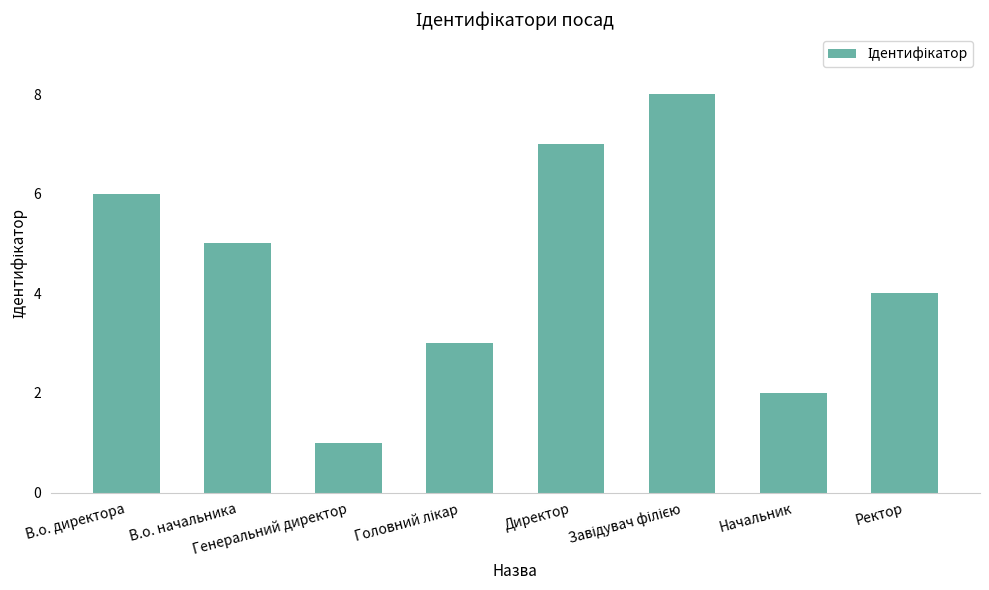

What is the ratio of the value at Директор to the value at Генеральний директор?

7.0